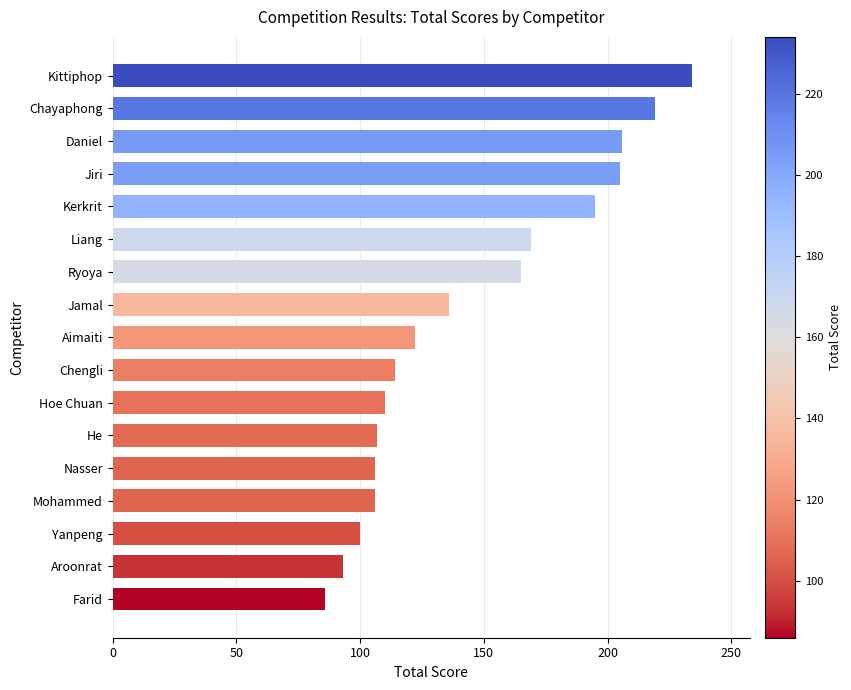

The chart shows a value of 203 at Chengli. True or false?

False